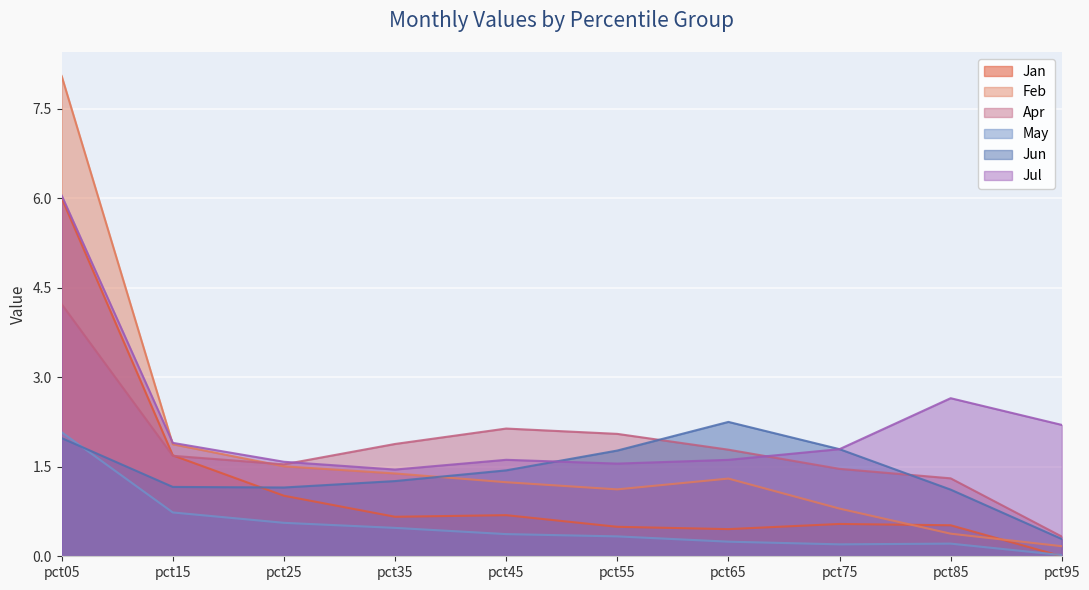

Reading left to right, transcribe all the data shown in this chart.

Jan: pct05=6.0	pct15=1.7	pct25=1.0	pct35=0.7	pct45=0.7	pct55=0.5	pct65=0.5	pct75=0.5	pct85=0.5	pct95=0.0
Feb: pct05=8.1	pct15=1.9	pct25=1.5	pct35=1.4	pct45=1.2	pct55=1.1	pct65=1.3	pct75=0.8	pct85=0.4	pct95=0.2
Apr: pct05=4.2	pct15=1.7	pct25=1.5	pct35=1.9	pct45=2.1	pct55=2.1	pct65=1.8	pct75=1.5	pct85=1.3	pct95=0.3
May: pct05=2.1	pct15=0.7	pct25=0.6	pct35=0.5	pct45=0.4	pct55=0.3	pct65=0.2	pct75=0.2	pct85=0.2	pct95=0.0
Jun: pct05=2.0	pct15=1.2	pct25=1.2	pct35=1.3	pct45=1.4	pct55=1.8	pct65=2.3	pct75=1.8	pct85=1.1	pct95=0.3
Jul: pct05=6.0	pct15=1.9	pct25=1.6	pct35=1.5	pct45=1.6	pct55=1.6	pct65=1.6	pct75=1.8	pct85=2.6	pct95=2.2